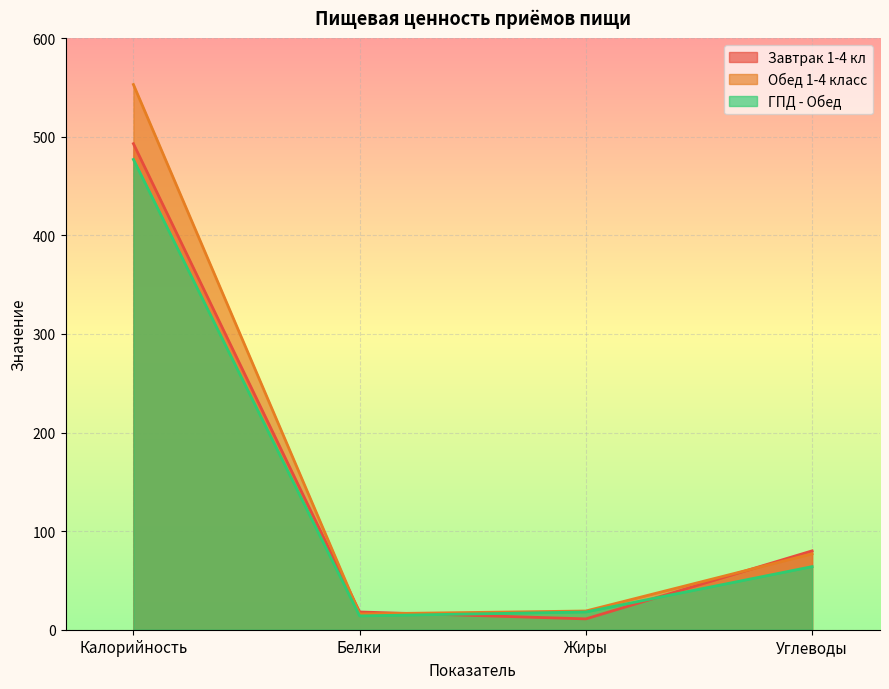

The Обед 1-4 класс series shows 553 at Калорийность. True or false?

True